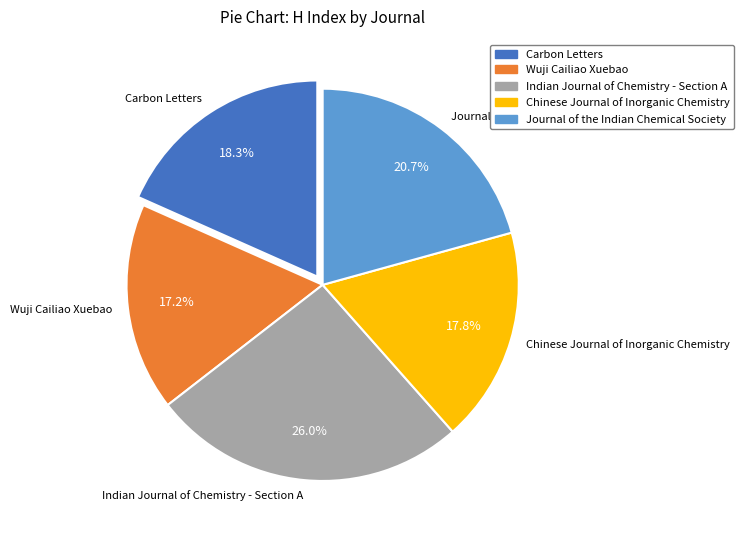

Which slice is the largest?

Indian Journal of Chemistry - Section A